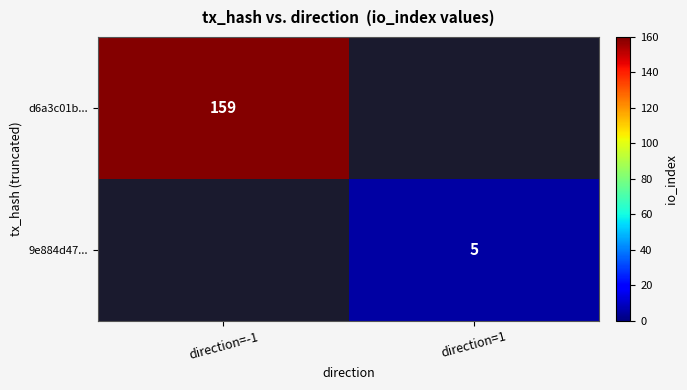

Between direction=-1 and direction=1, which is larger?

direction=-1